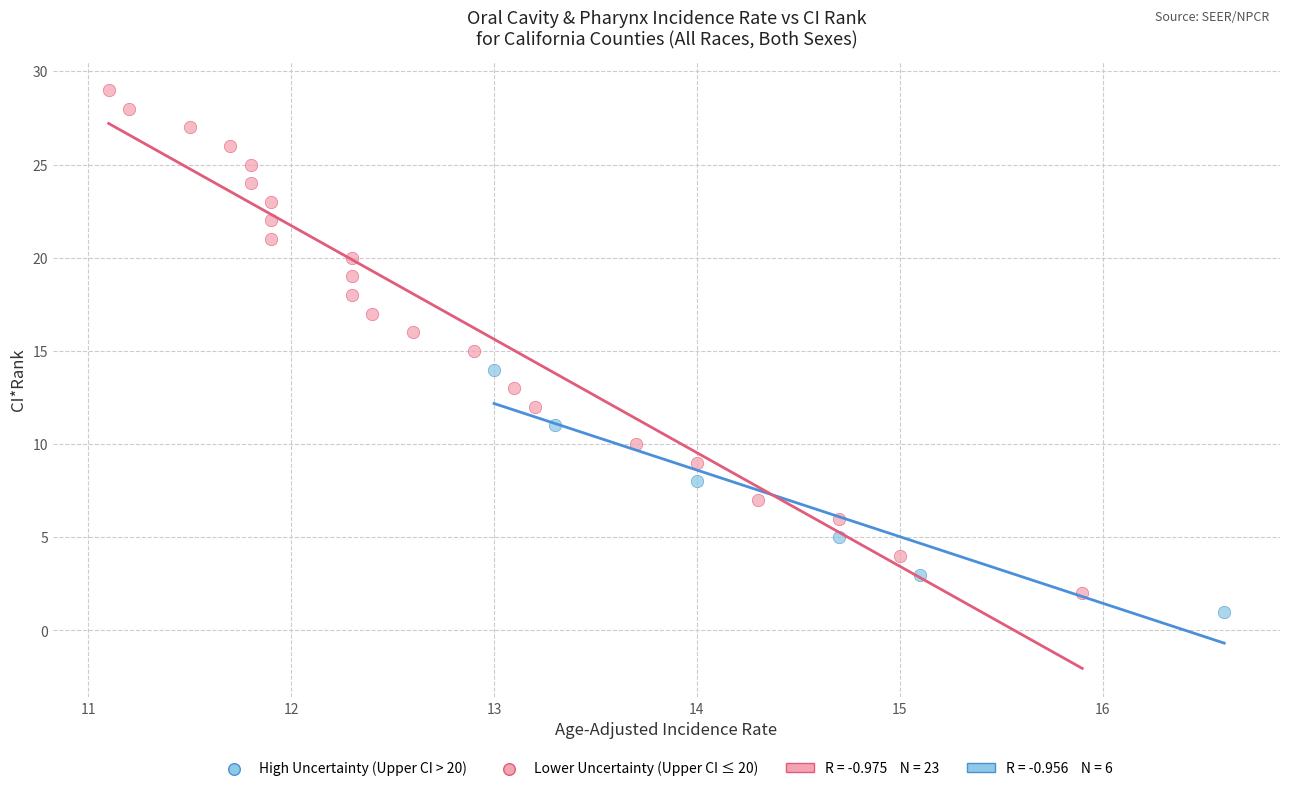

Which series has the widest spread of Y values?

Lower Uncertainty (Upper CI ≤ 20)